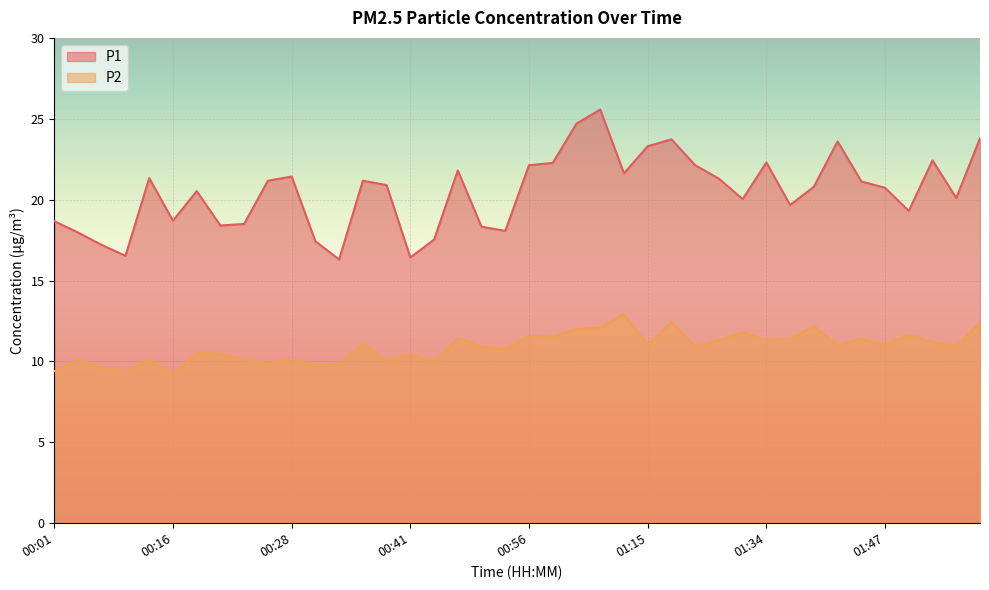

What is the maximum value shown in the chart?

25.6